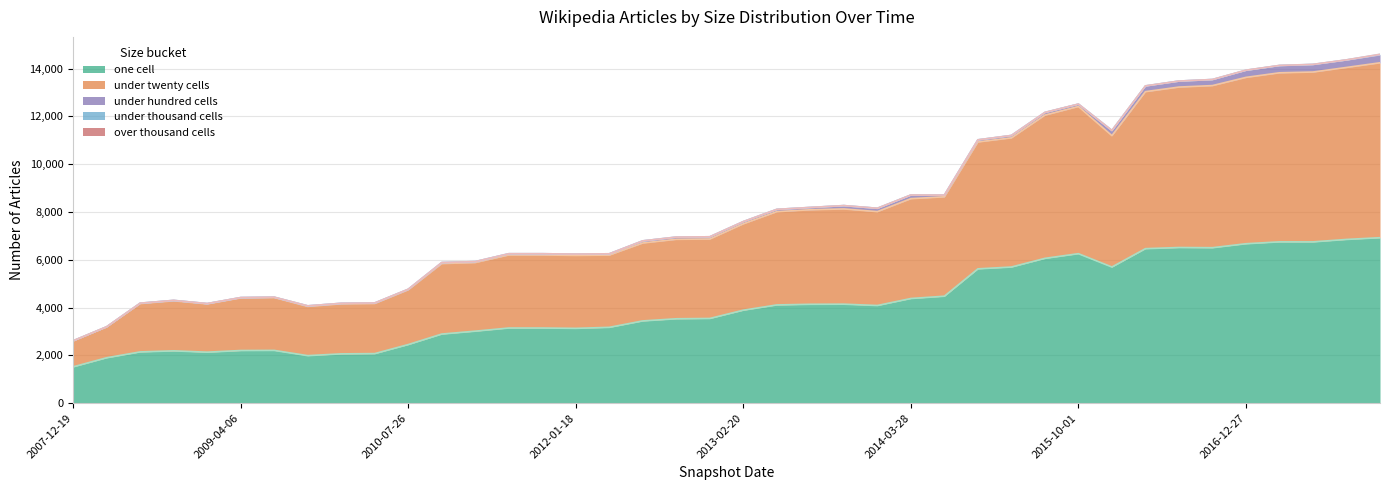

What is the lowest value of the under_hundred_cells series?

4